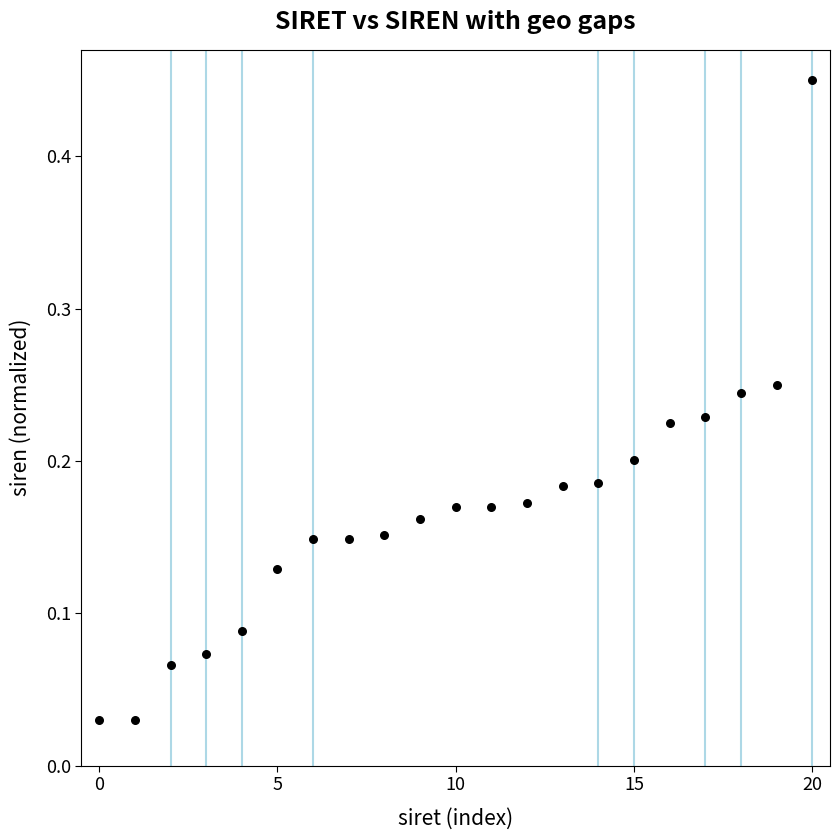

How many points are shown in the scatter plot?

21